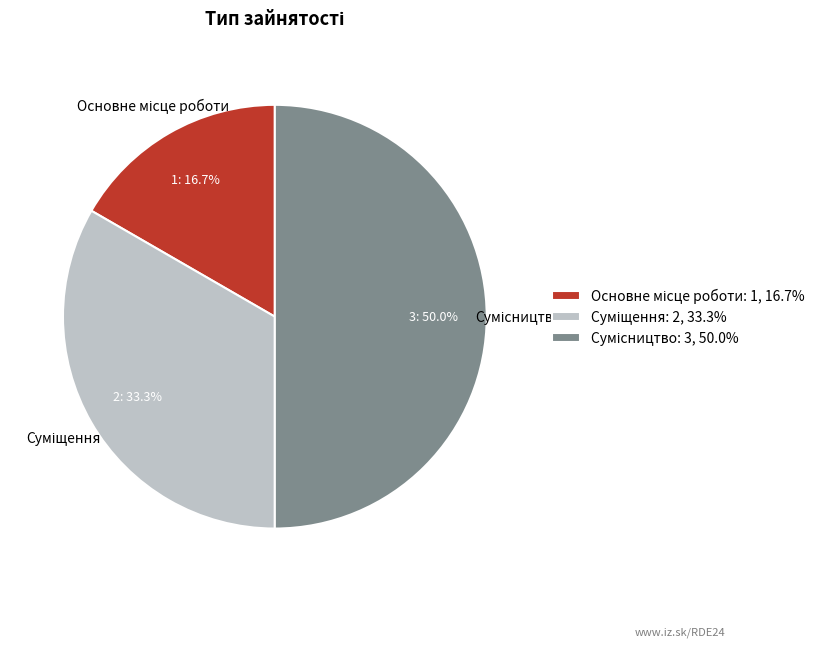

True or false: Суміщення accounts for 42% of the total.

False